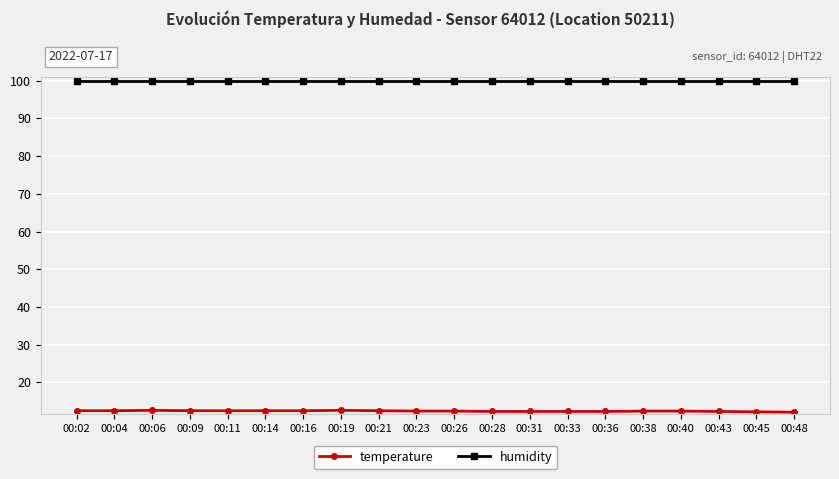

What is the spread (max minus min) of values at 00:19?

87.3